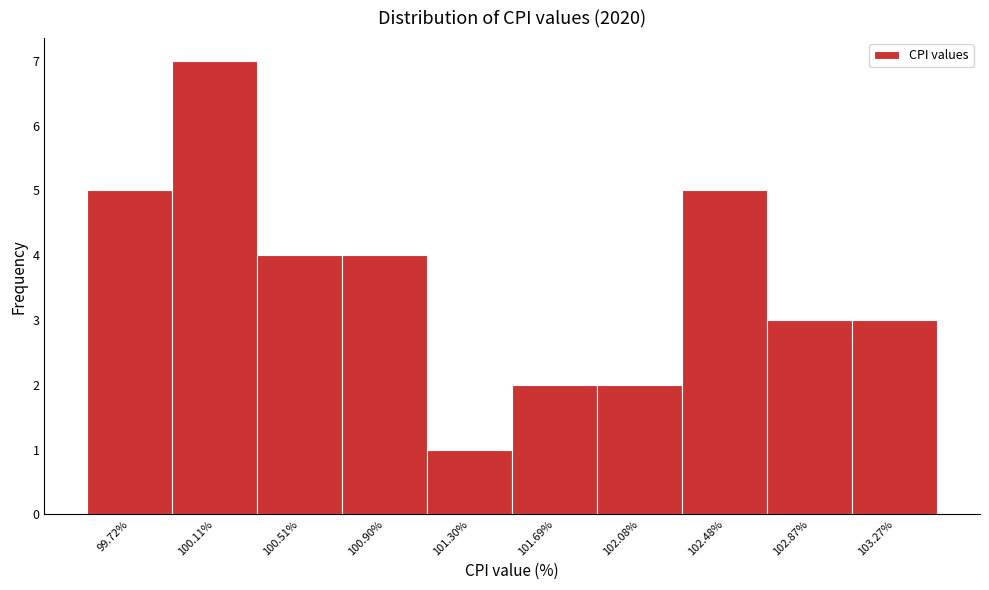

Reading left to right, what are all the values shown in this chart?

99.72%=5	100.11%=7	100.51%=4	100.90%=4	101.30%=1	101.69%=2	102.08%=2	102.48%=5	102.87%=3	103.27%=3